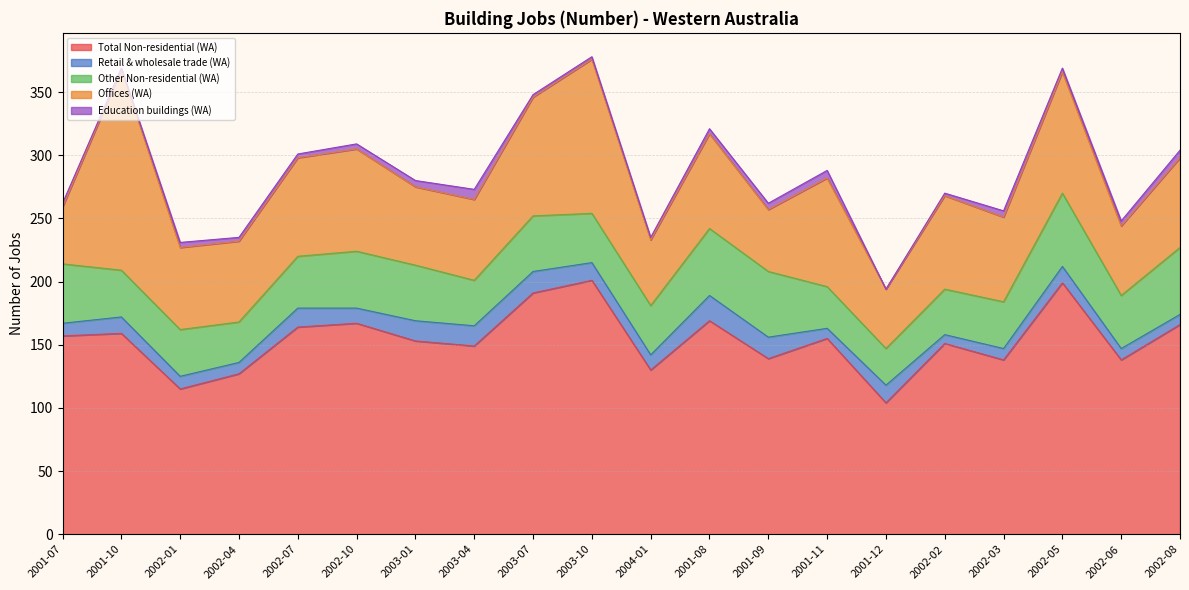

Which has a higher value, 2002-10 or 2002-08?

2002-10